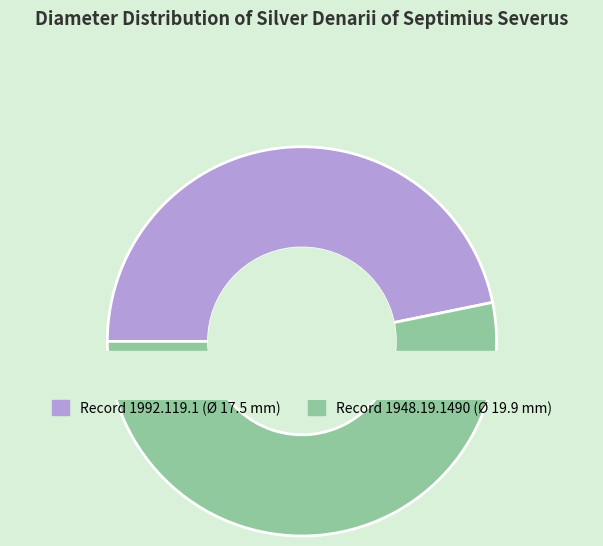

To the nearest percent, what is the average slice percentage?

50%